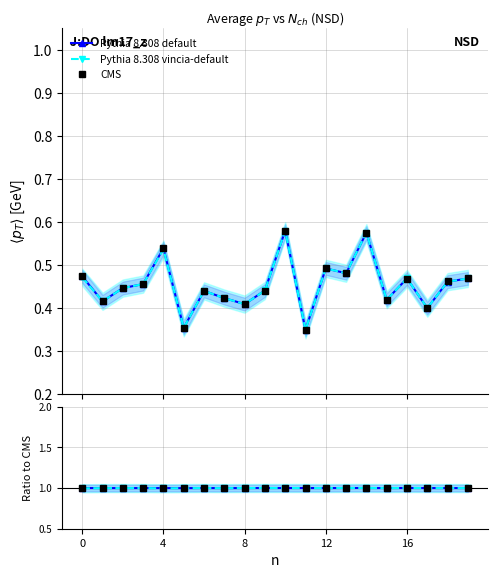

Where do Pythia 8.308 vincia-default and CMS first cross each other?

8 and 9